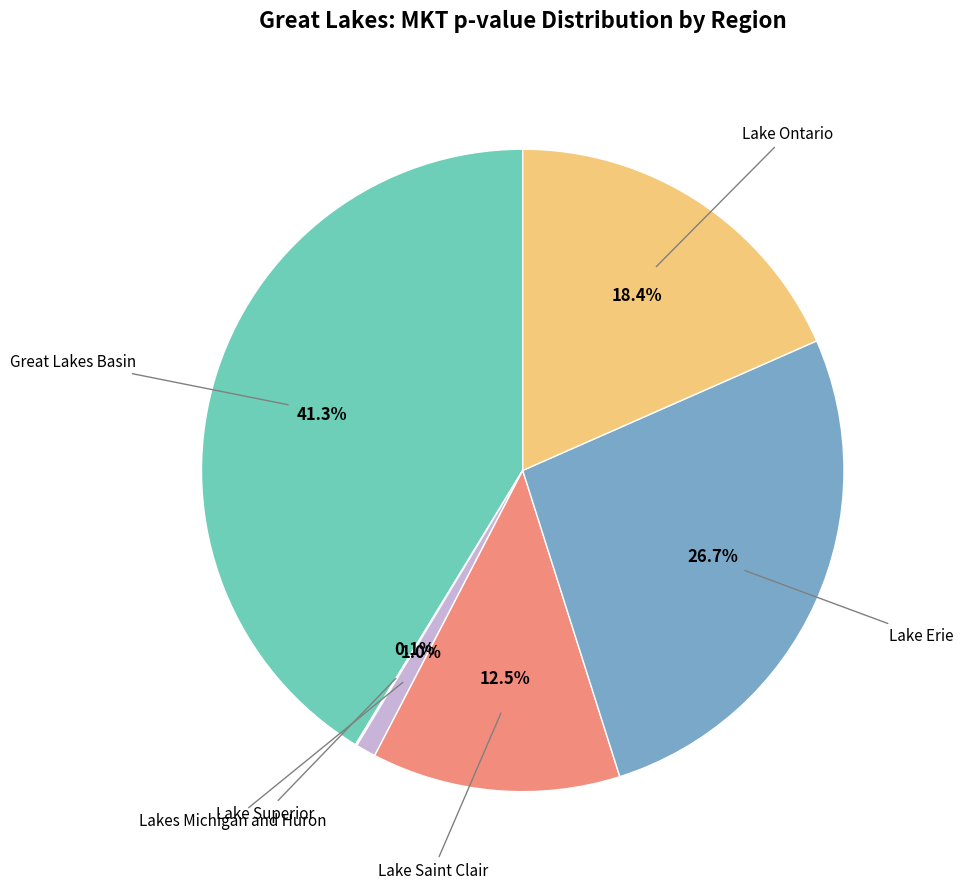

Is there a majority slice in this chart?

No